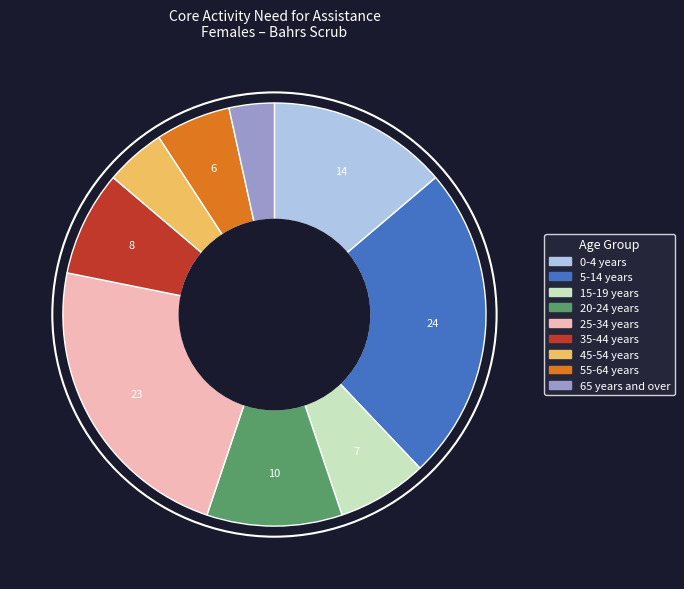

Approximately how many times larger is the value at 35-44 years compared to 20-24 years?

0.8